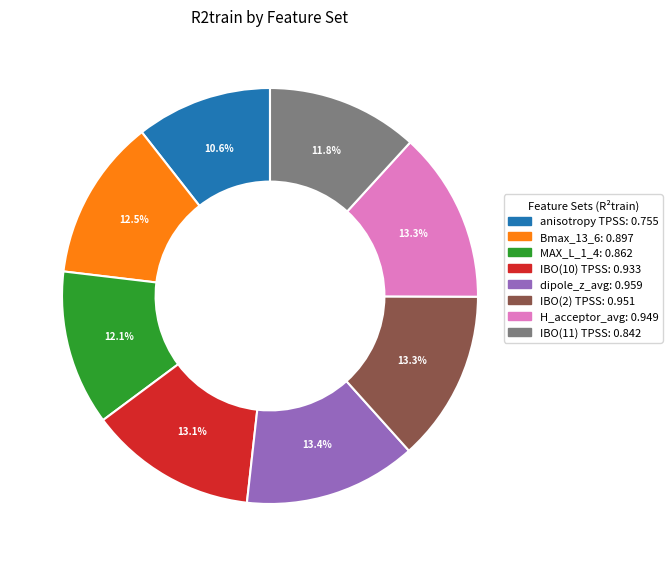

What percentage is NOT represented by IBO(10) TPSS: 0.933?

86.9%